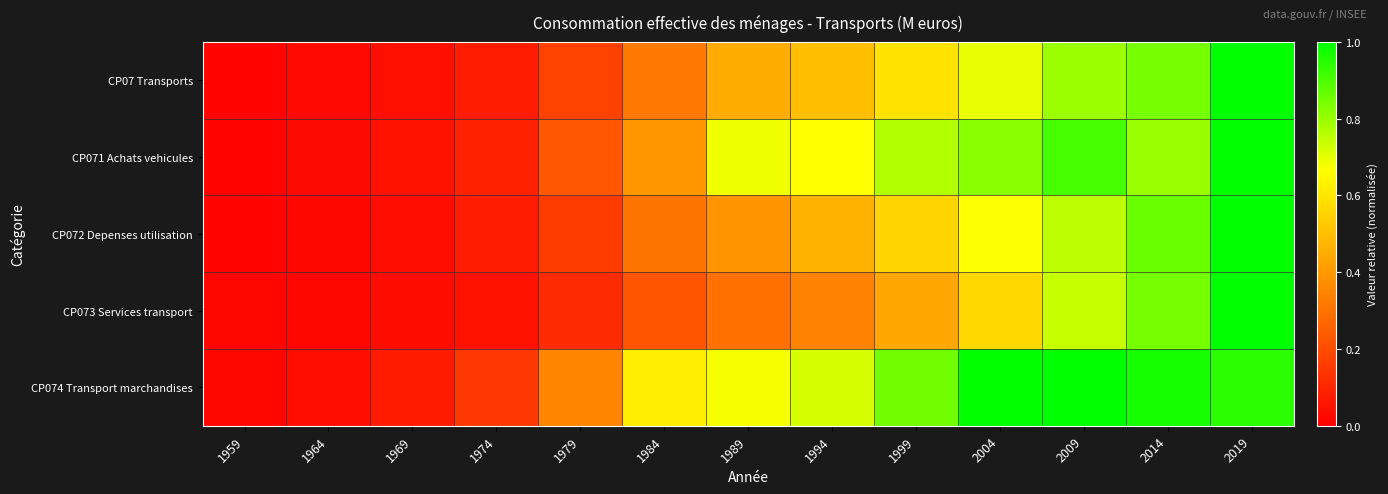

At 1989, list the series in order from largest to smallest.

CP071 Achats vehicules, CP074 Transport marchandises, CP07 Transports, CP072 Depenses utilisation, CP073 Services transport